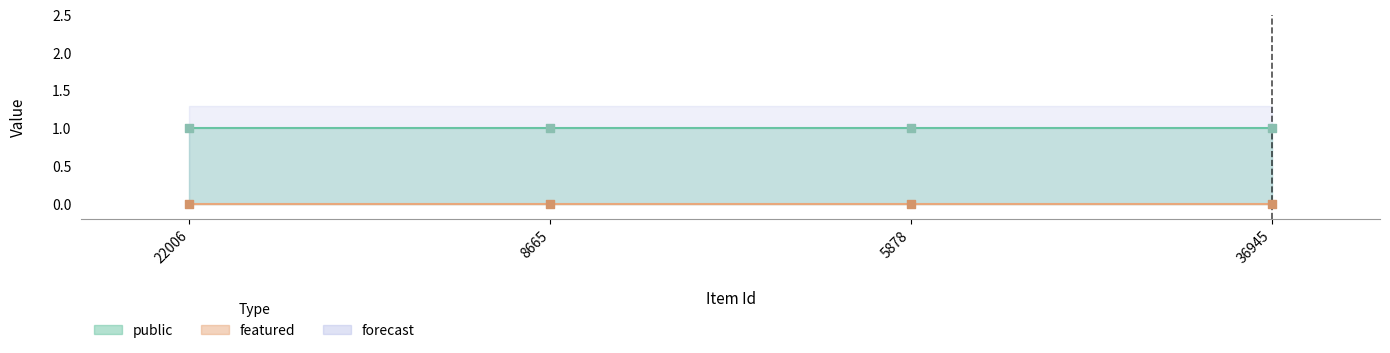

Which series contains the highest Y value?

public